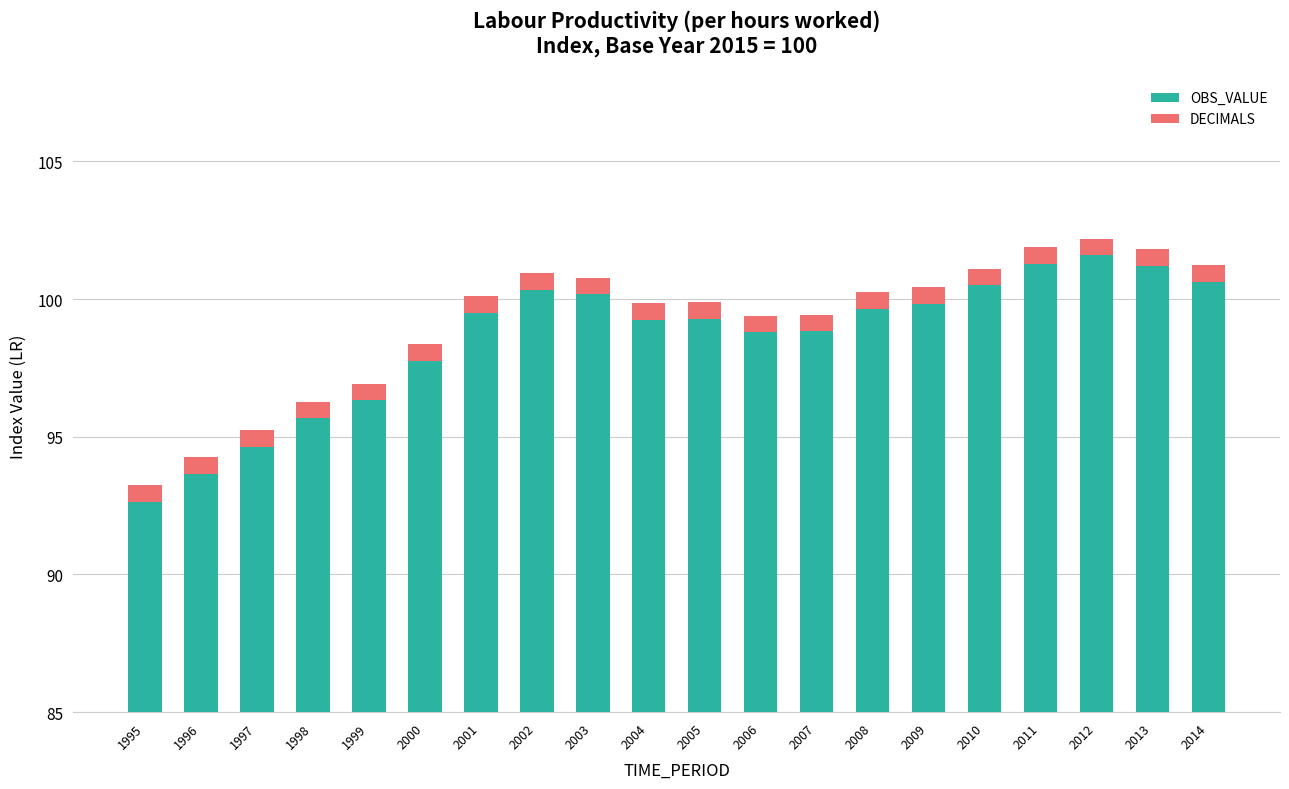

Rank the categories by DECIMALS value from highest to lowest.

1995, 1996, 1997, 1998, 1999, 2000, 2001, 2002, 2003, 2004, 2005, 2006, 2007, 2008, 2009, 2010, 2011, 2012, 2013, 2014